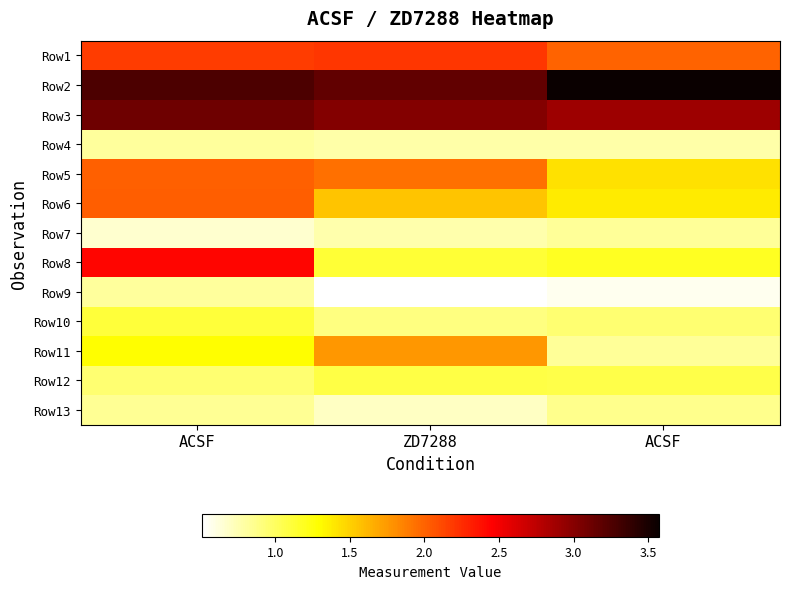

How many series are shown in this chart?

13